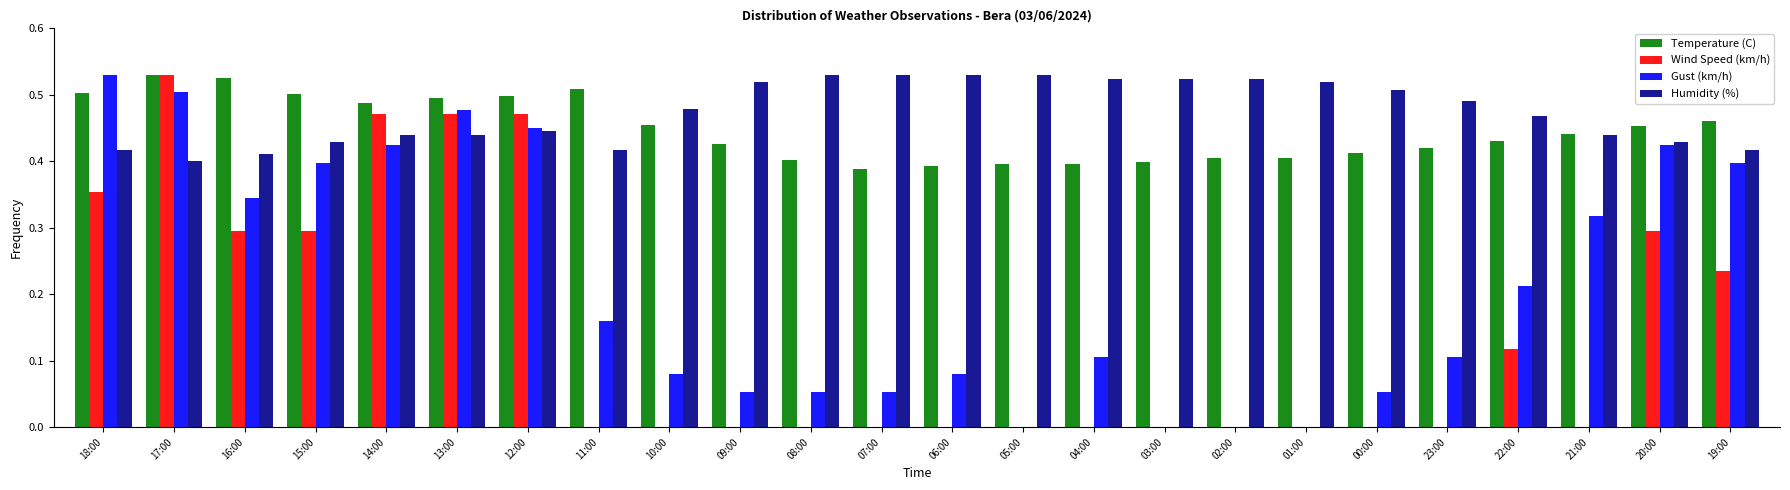

What is the sum of all Gust (km/h) values?

5.2